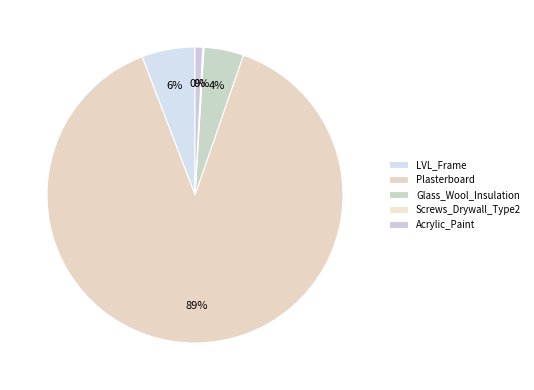

To the nearest percent, what portion does LVL_Frame represent?

6%